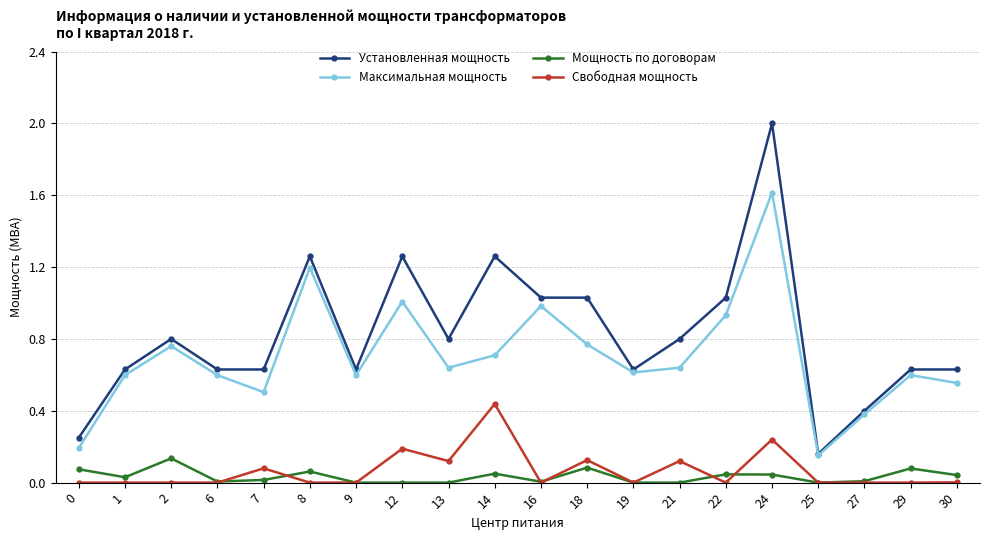

Between 1 and 8, which series saw the biggest shift?

Установленная мощность